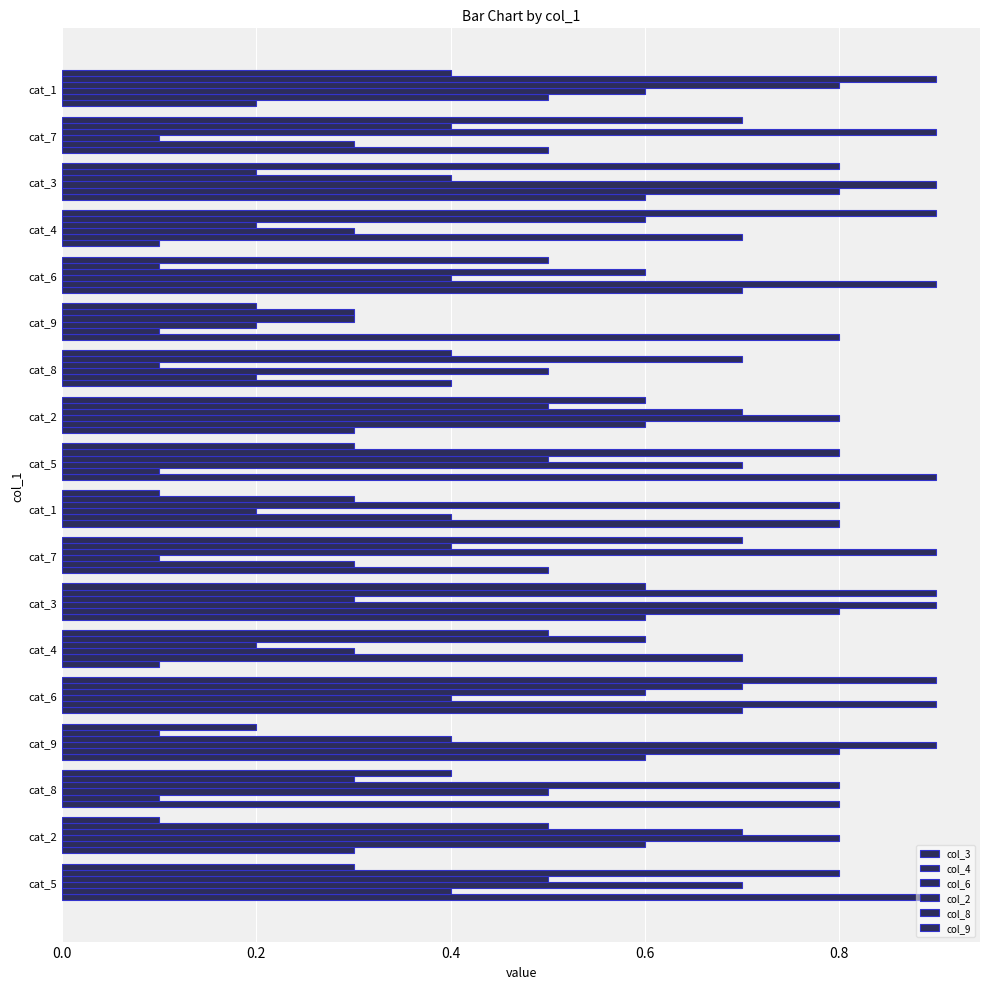

How many categories are shown in the chart?

18